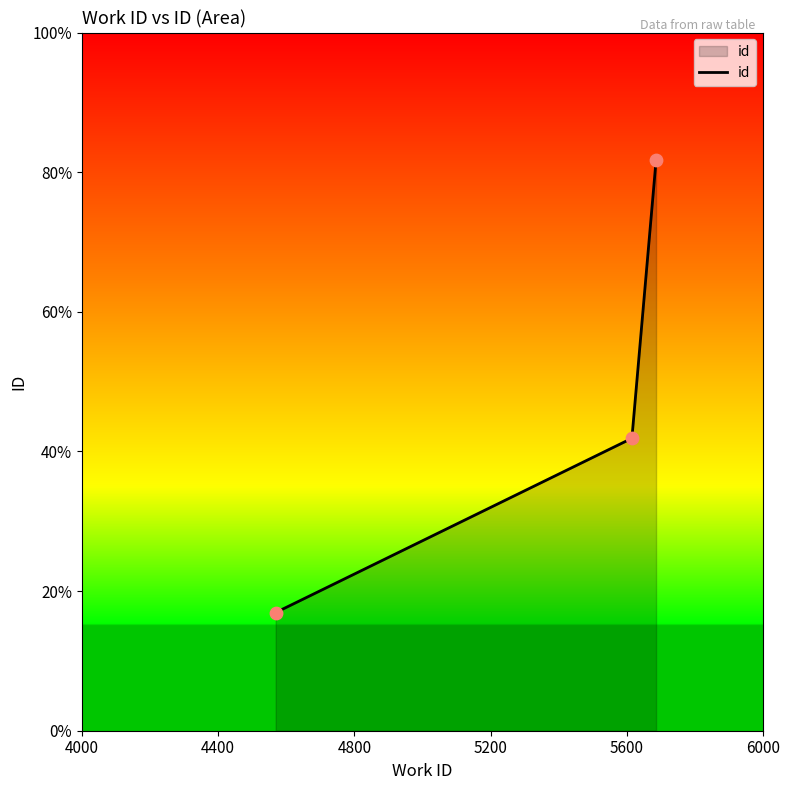

What is the sum of all values?

140.5